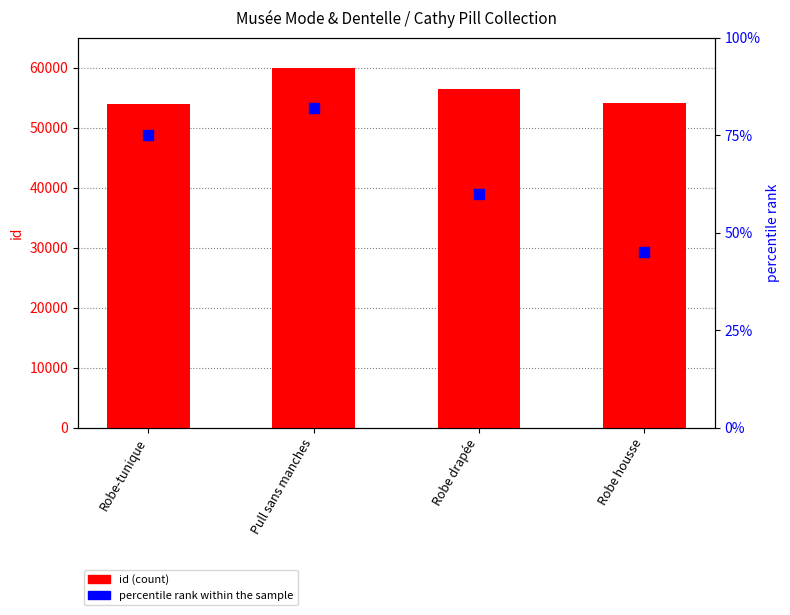

At which category is the sum across all series the highest?

Pull sans manches